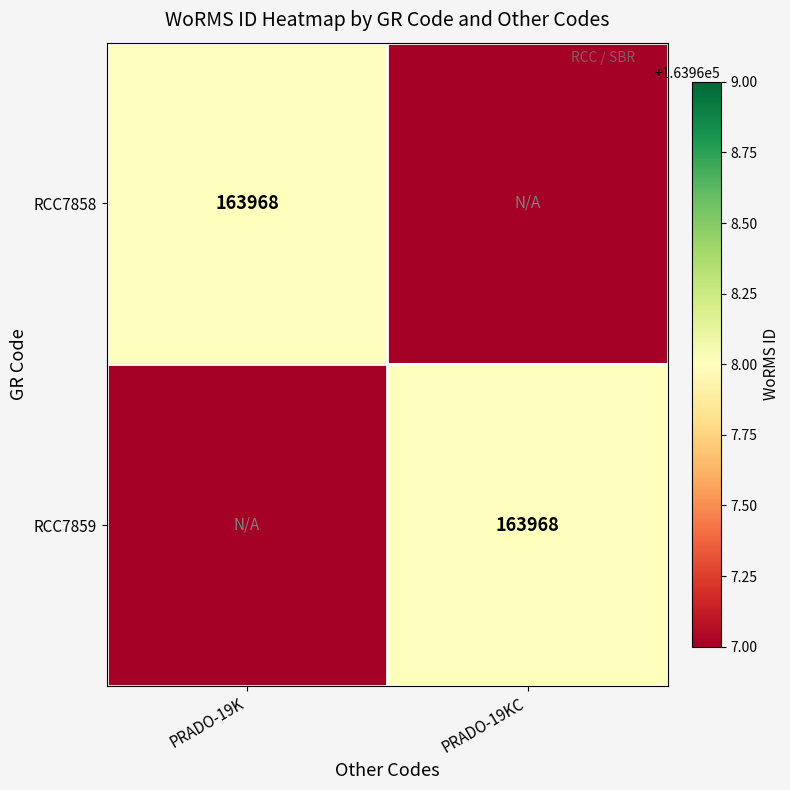

True or false: RCC7859 has a value of 79374 at PRADO-19KC.

False